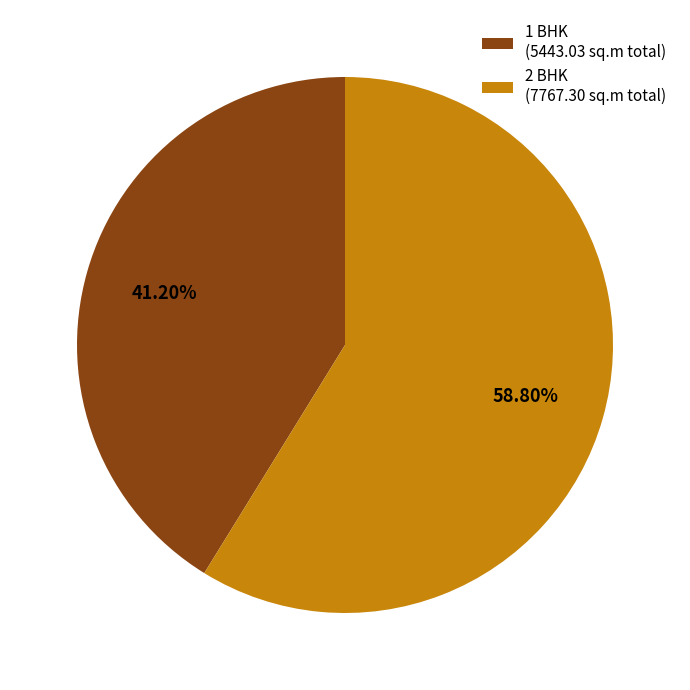

What percentage is the 1 BHK slice, to the nearest percent?

41%